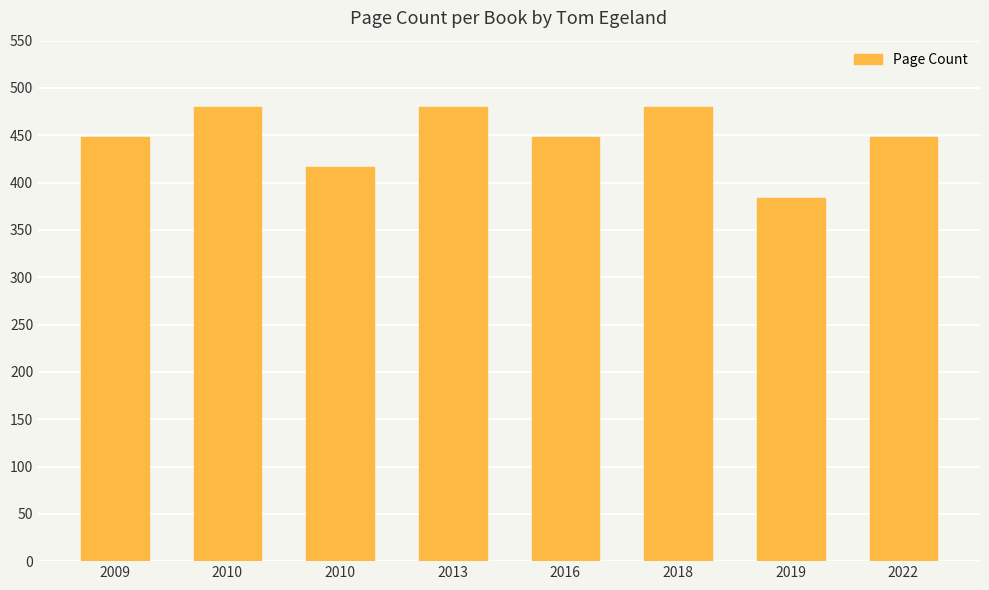

Count the number of categories in the chart.

8